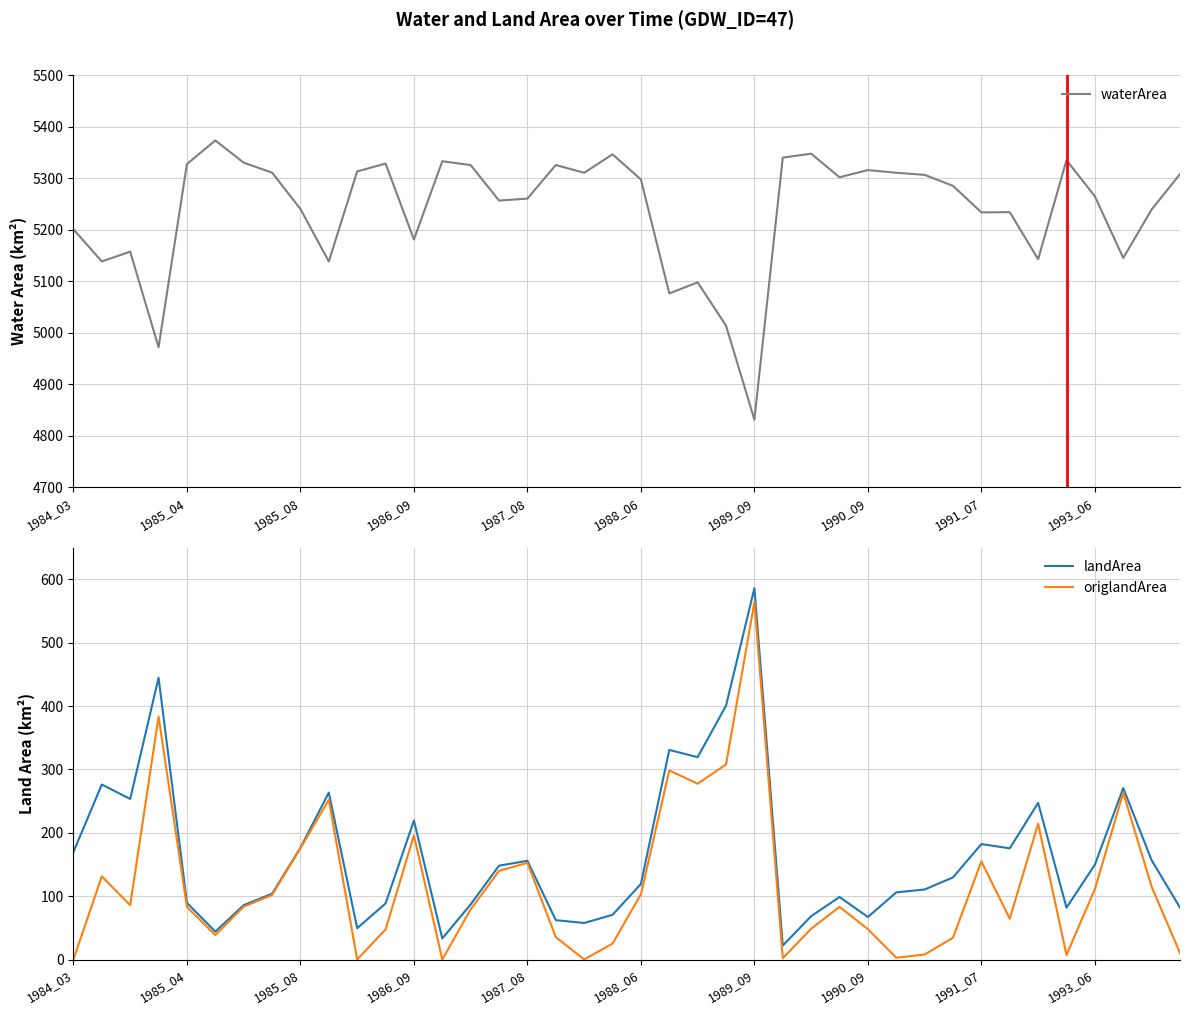

Which category has the lowest value in the waterArea series?

1989_09